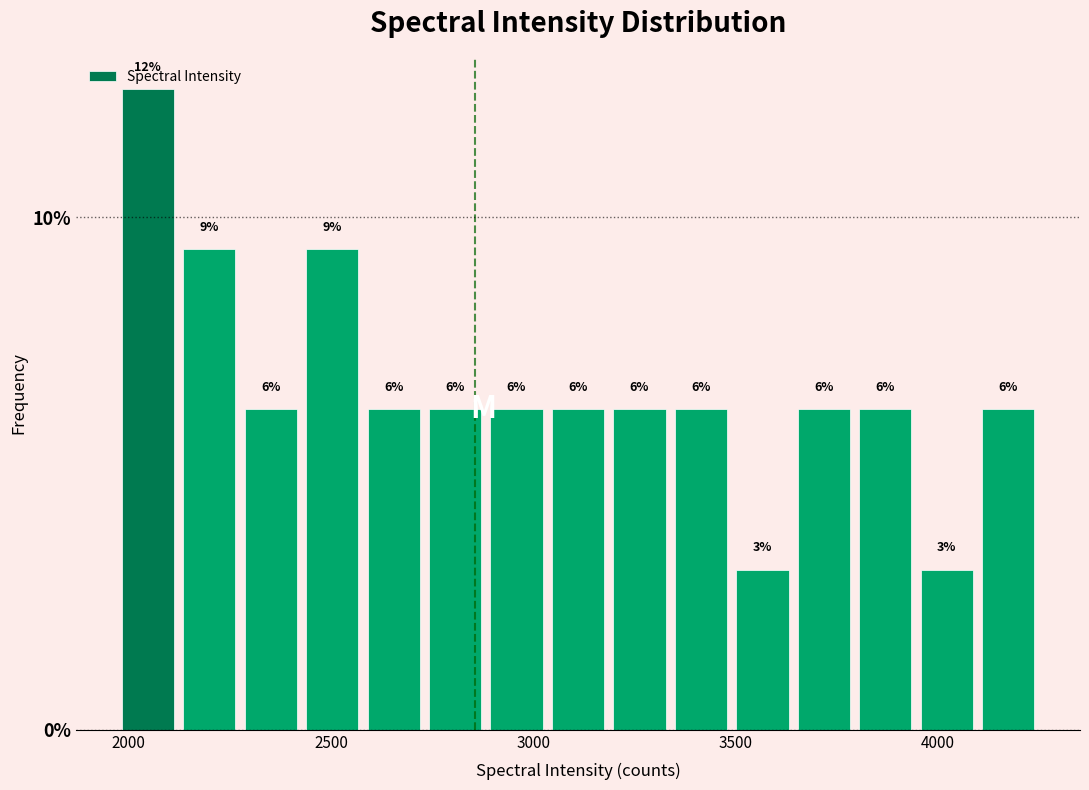

Around what value on the x-axis is the tallest bar? Give the approximate position of its centre, as read against the axis.

2050